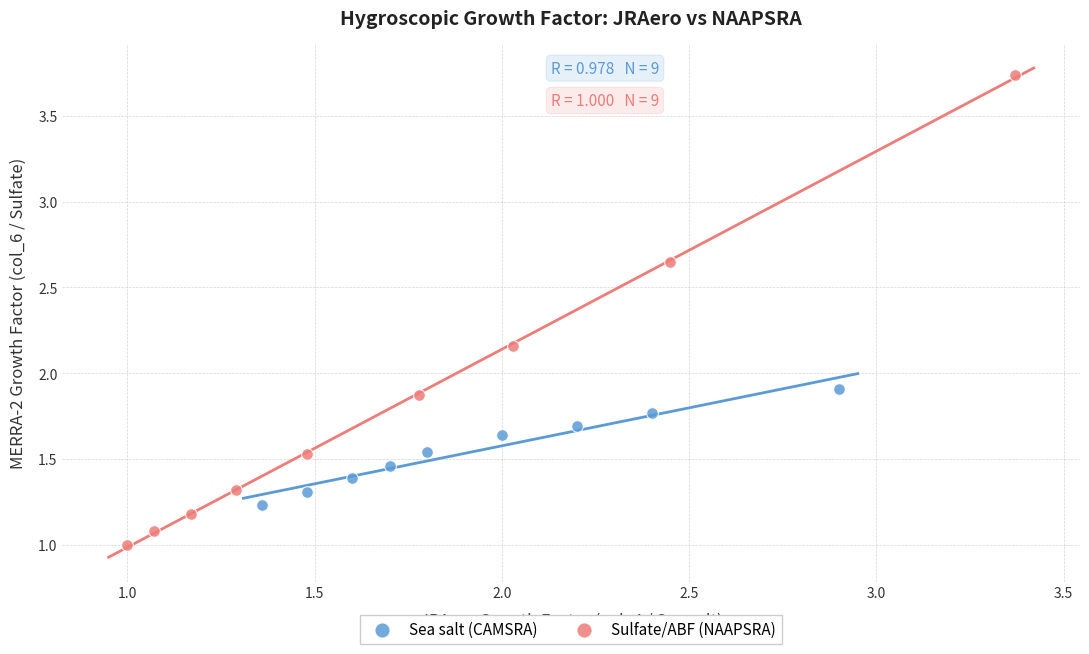

Which series reaches the maximum Y coordinate?

Sulfate/ABF (NAAPSRA)